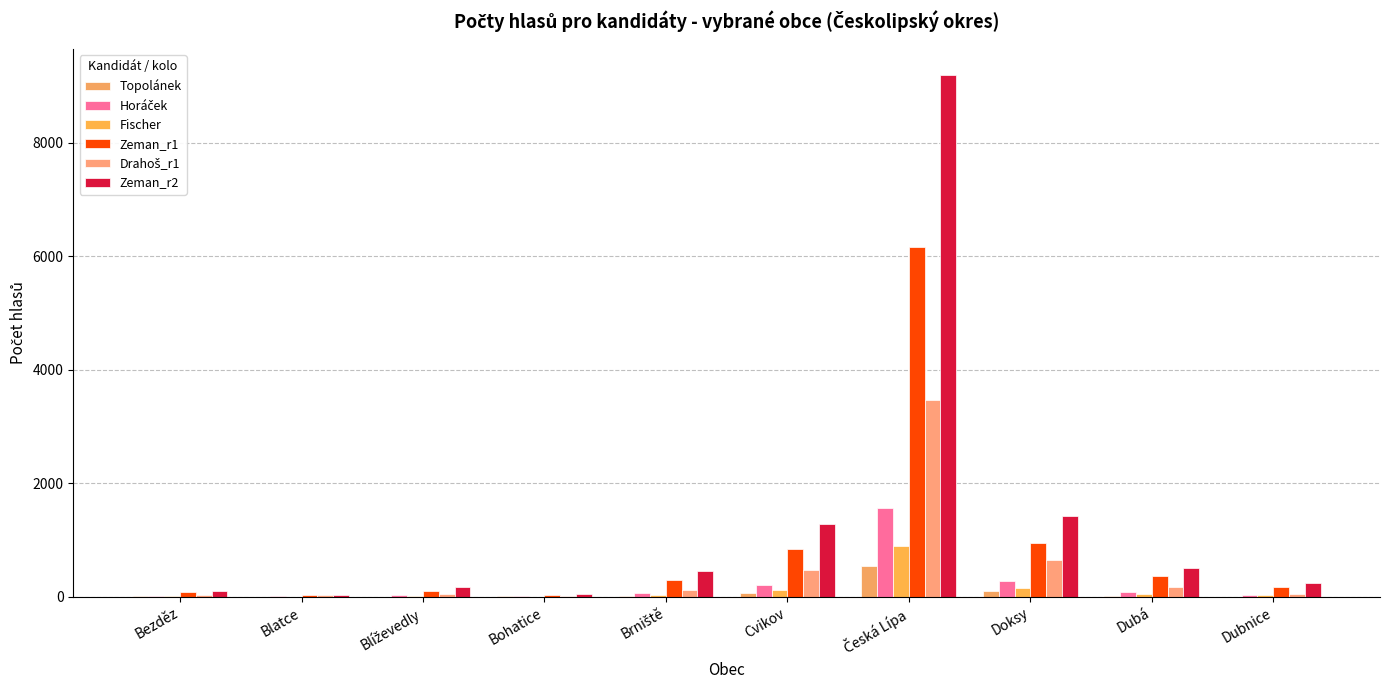

At Blíževedly, list the series in order from largest to smallest.

Zeman_r2, Zeman_r1, Drahoš_r1, Horáček, Fischer, Topolánek